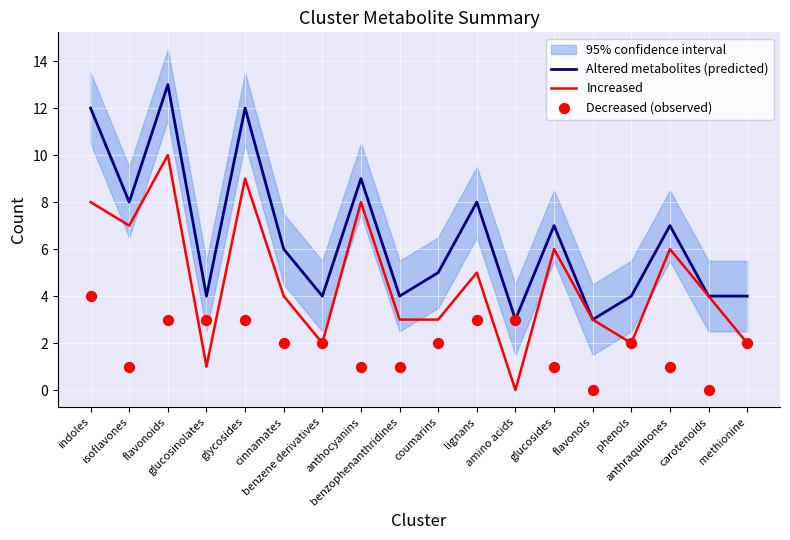

Which series reaches the minimum Y coordinate?

Increased